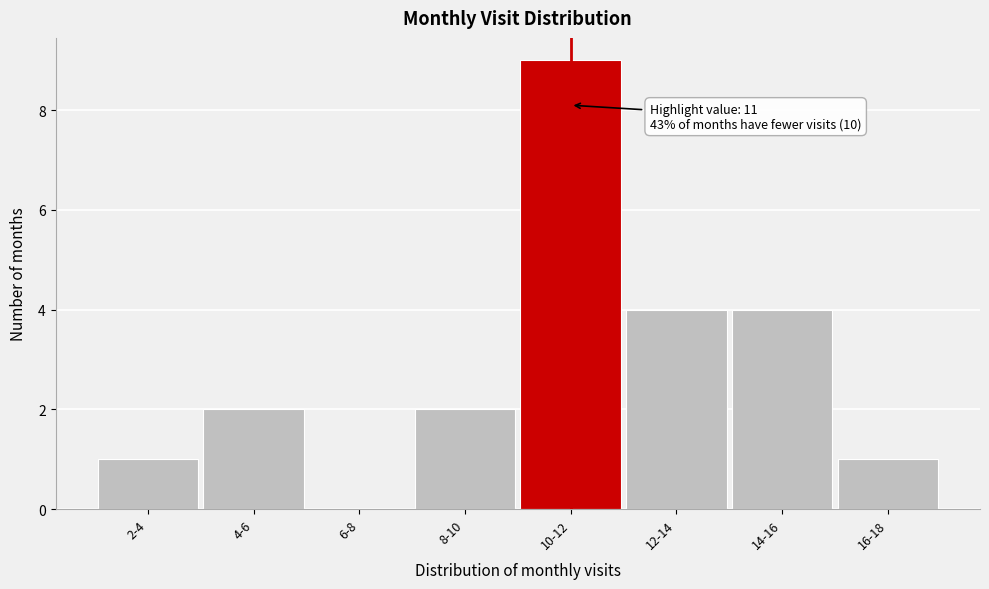

Reading left to right, extract all data points from this chart.

2-4=1	4-6=2	6-8=0	8-10=2	10-12=9	12-14=4	14-16=4	16-18=1